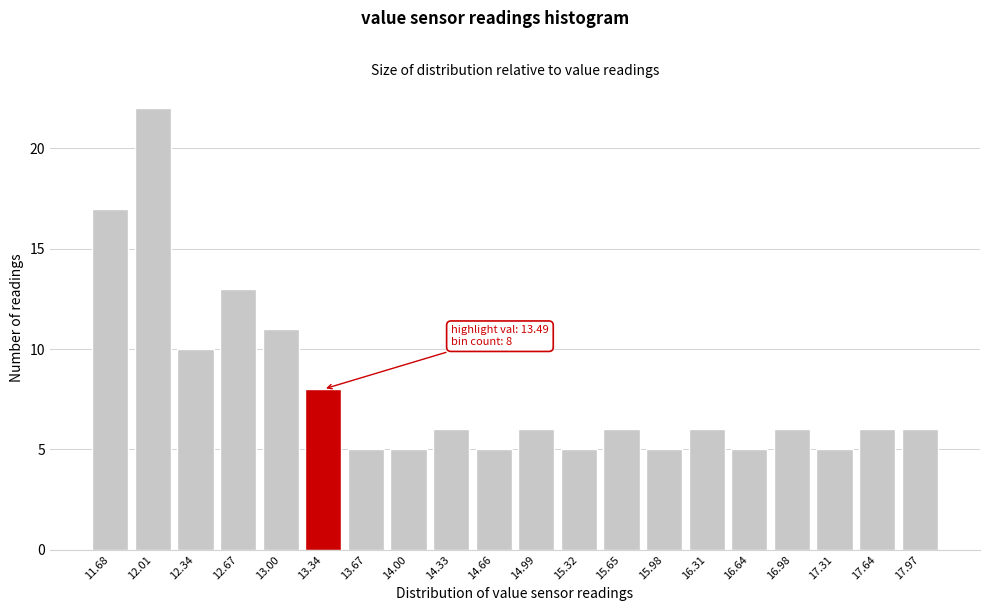

Reading left to right, list all the values displayed in this chart.

11.68=17	12.01=22	12.34=10	12.67=13	13.00=11	13.34=8	13.67=5	14.00=5	14.33=6	14.66=5	14.99=6	15.32=5	15.65=6	15.98=5	16.31=6	16.64=5	16.98=6	17.31=5	17.64=6	17.97=6